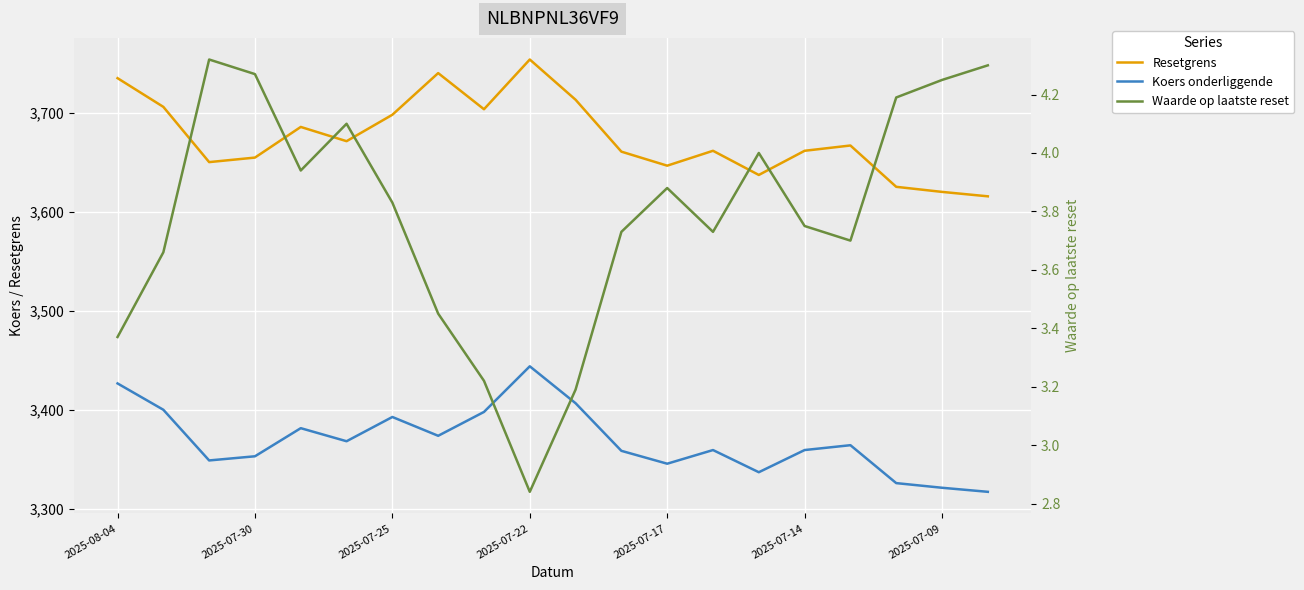

Rank the series by their maximum value, from lowest to highest.

Waarde op laatste reset, Koers onderliggende, Resetgrens